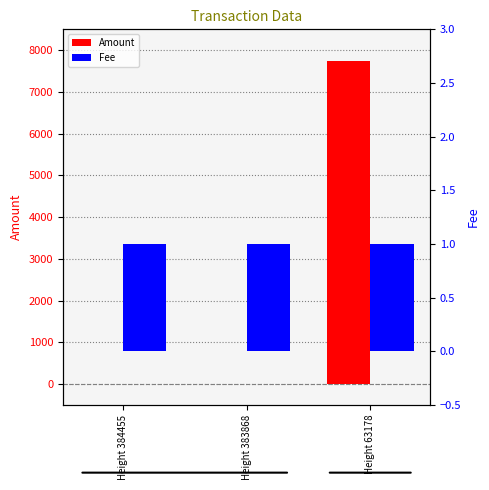

At how many categories does at least one series exceed 3615?

1